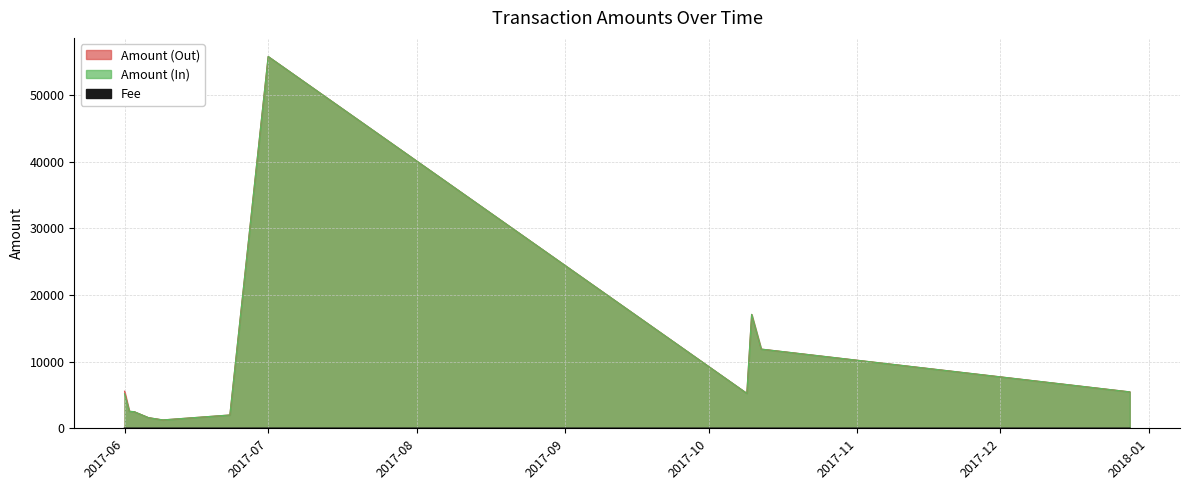

How many values in the Amount (In) series are below 5190?

5